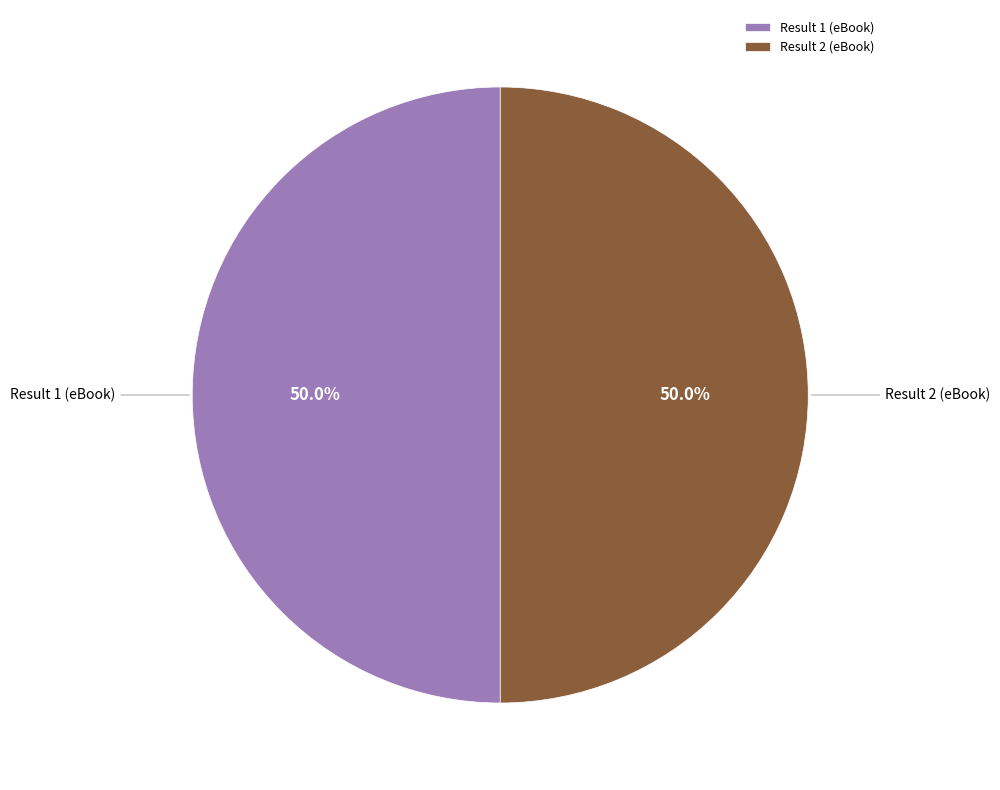

To the nearest percent, what is the average slice percentage?

50%